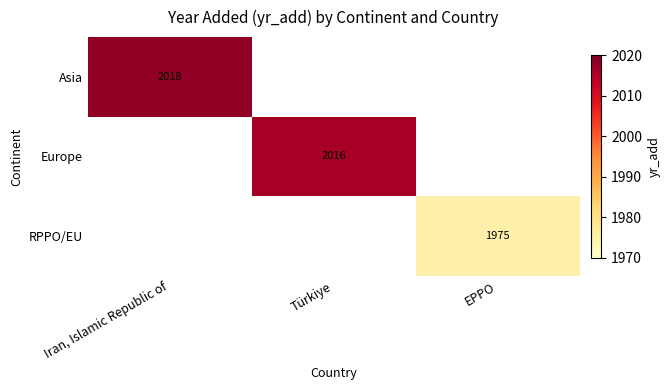

The Asia series shows 2018 at Iran, Islamic Republic of. True or false?

True